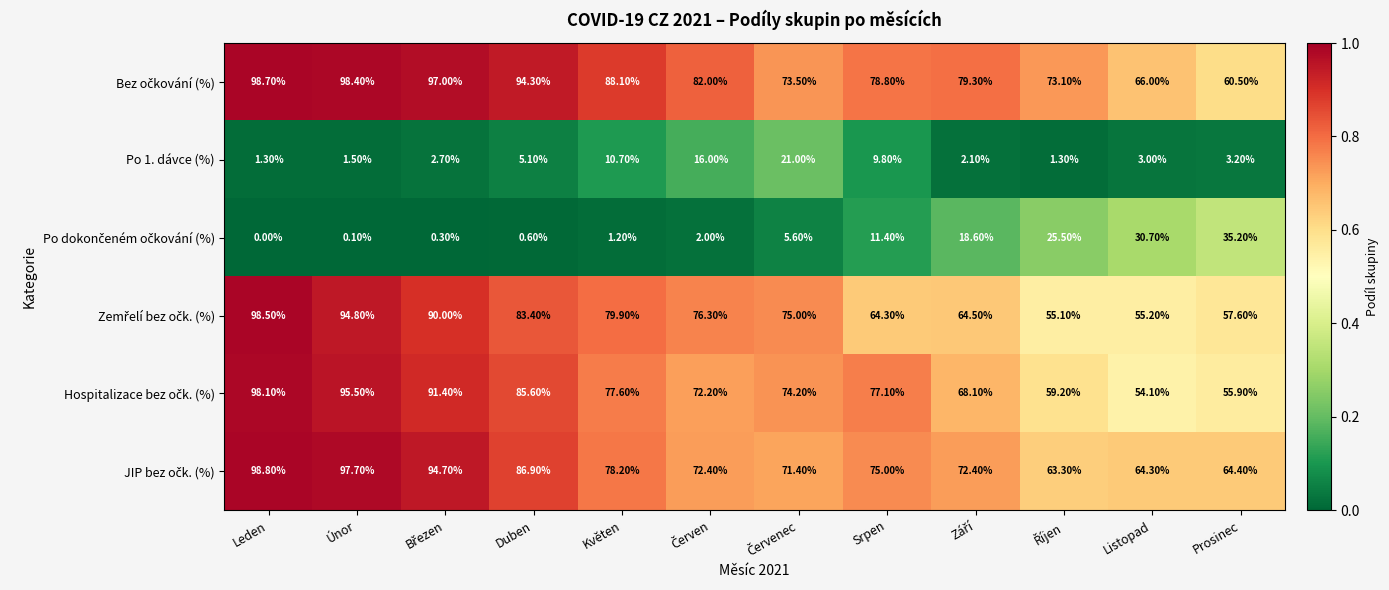

What is the sum of all Po 1. dávce (%) values?

77.7